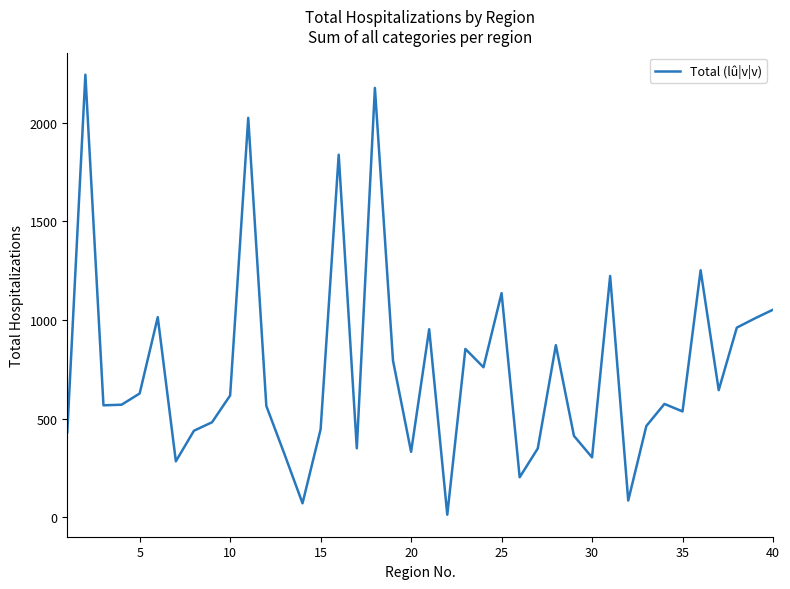

What is the difference between the maximum and minimum values?

2232